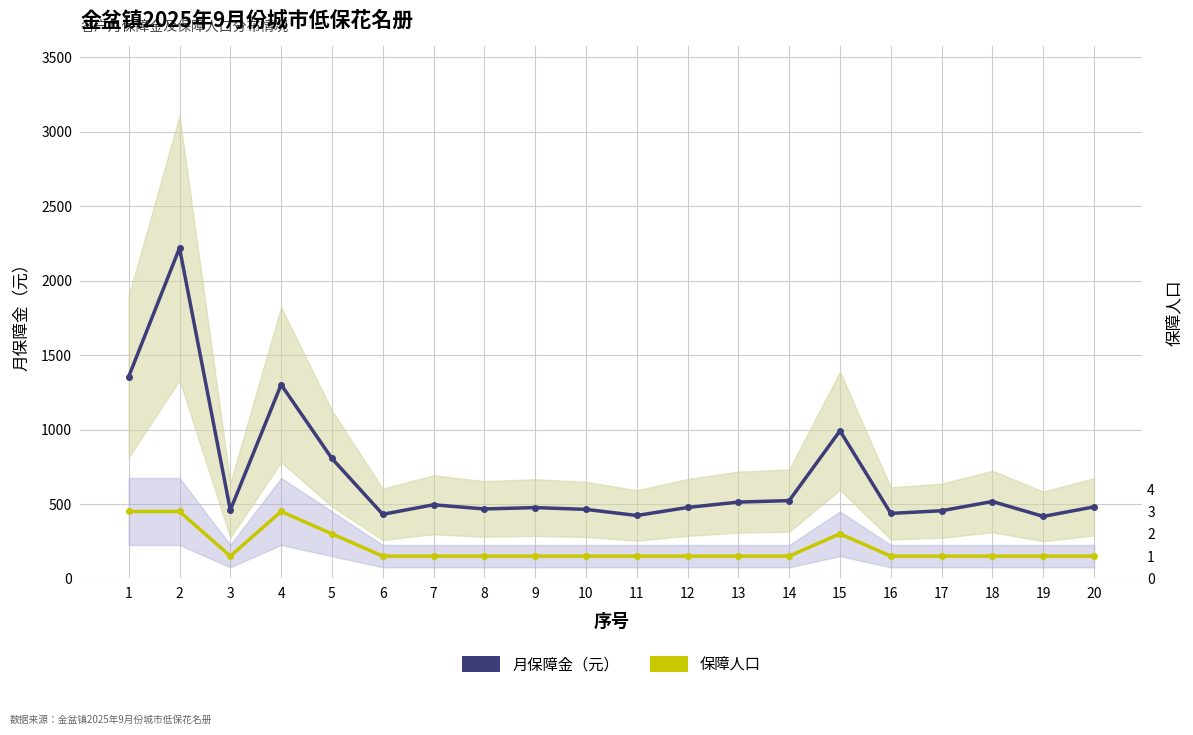

Between 13 and 17, which series saw the biggest shift?

月保障金（元）